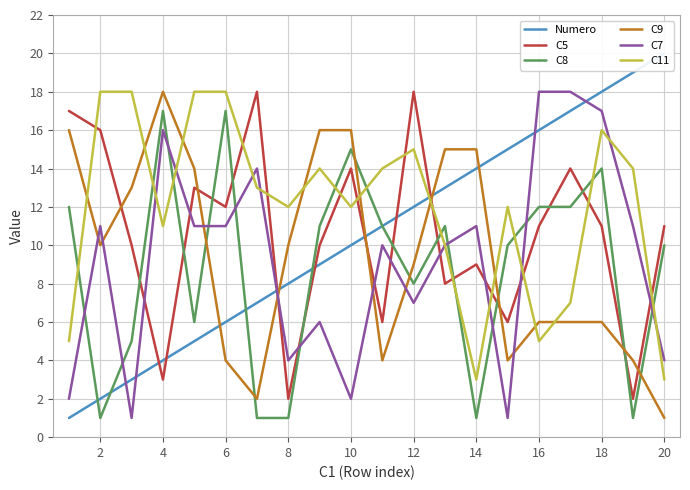

True or false: C7 has a value of 4 at 8.

True